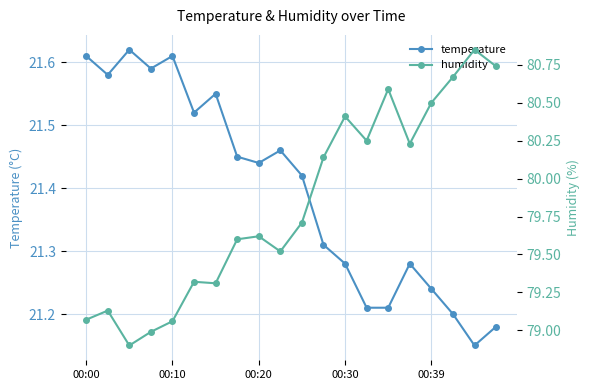

What is the value of the humidity point at the 11th from the left?

79.7